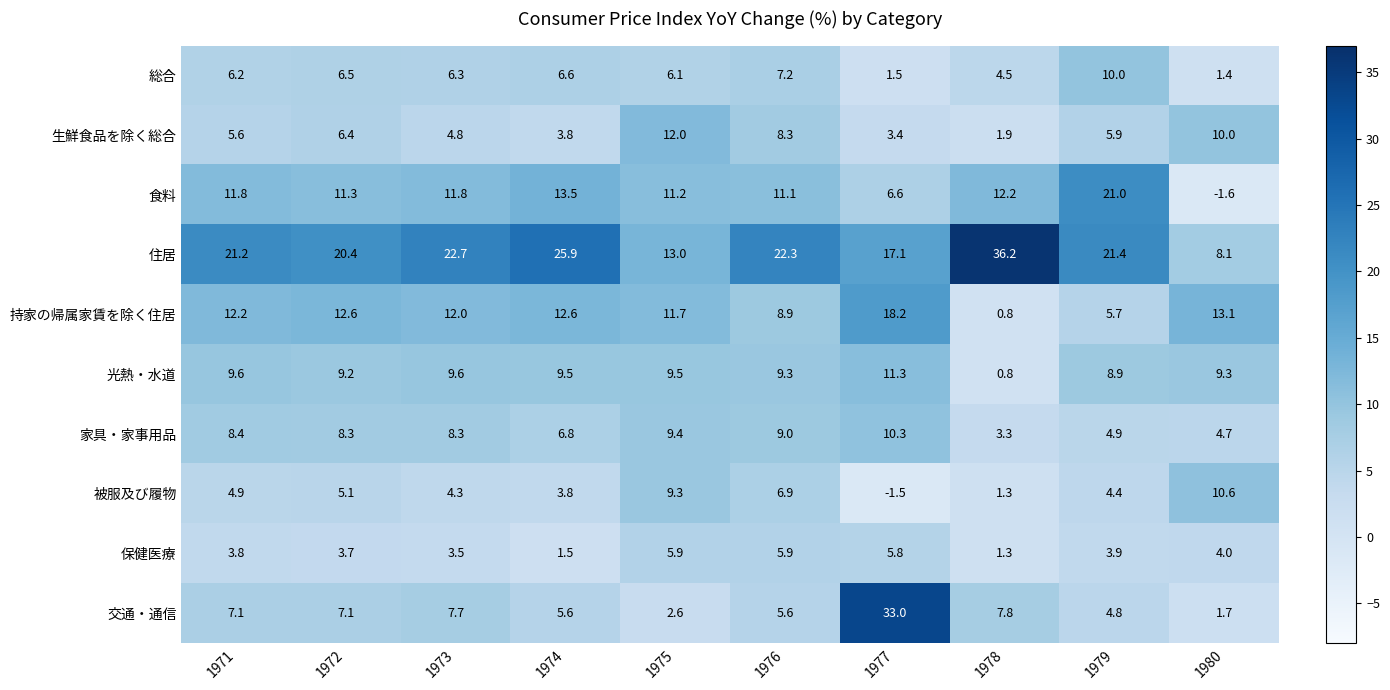

What is the lowest value of the 持家の帰属家賃を除く住居 series?

0.8